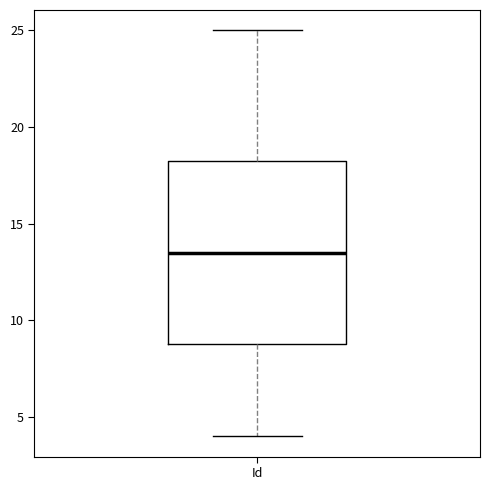

Transcribe this box plot: give where the median line is, the range the box spans, and where the two whiskers end, as read against the y-axis. The values are not printed on the chart, so give them approximately, as read against the axis.

median 13.5, box 9.0 to 18.5, whiskers 4.0 to 25.0